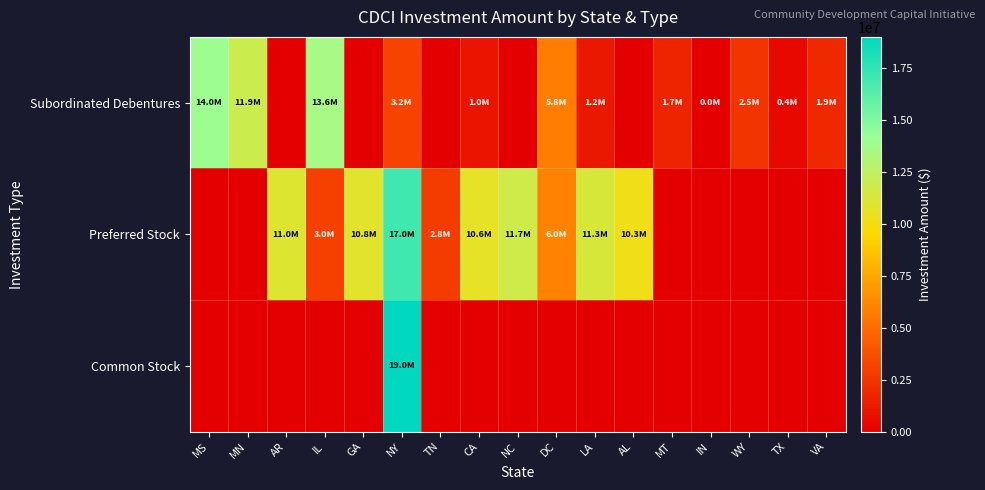

Reading left to right, transcribe all the data shown in this chart.

Subordinated Debentures: MS=14000000	MN=11926000	AR=0	IL=13627000	GA=0	NY=3177000	TN=0	CA=1000000	NC=0	DC=5781000	LA=1167000	AL=0	MT=1657000	IN=10000	WY=2500000	TX=435000	VA=1915000
Preferred Stock: MS=0	MN=0	AR=11000000	IL=3000000	GA=10834000	NY=17000000	TN=2795000	CA=10646000	NC=11735000	DC=6000000	LA=11334000	AL=10300000	MT=0	IN=0	WY=0	TX=0	VA=0
Common Stock: MS=0	MN=0	AR=0	IL=0	GA=0	NY=18980000	TN=0	CA=0	NC=0	DC=0	LA=0	AL=0	MT=0	IN=0	WY=0	TX=0	VA=0